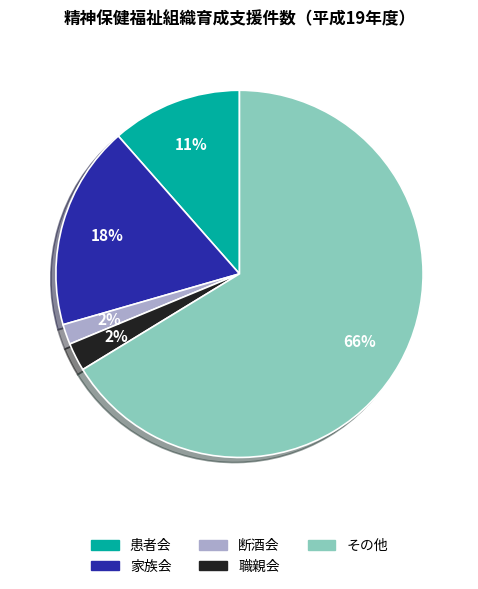

Count the number of slices in the pie.

5